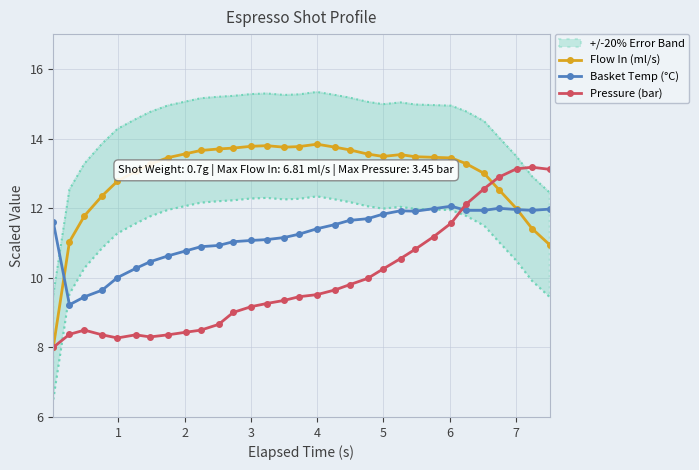

What is the sum of all Pressure (bar) values?

308.6